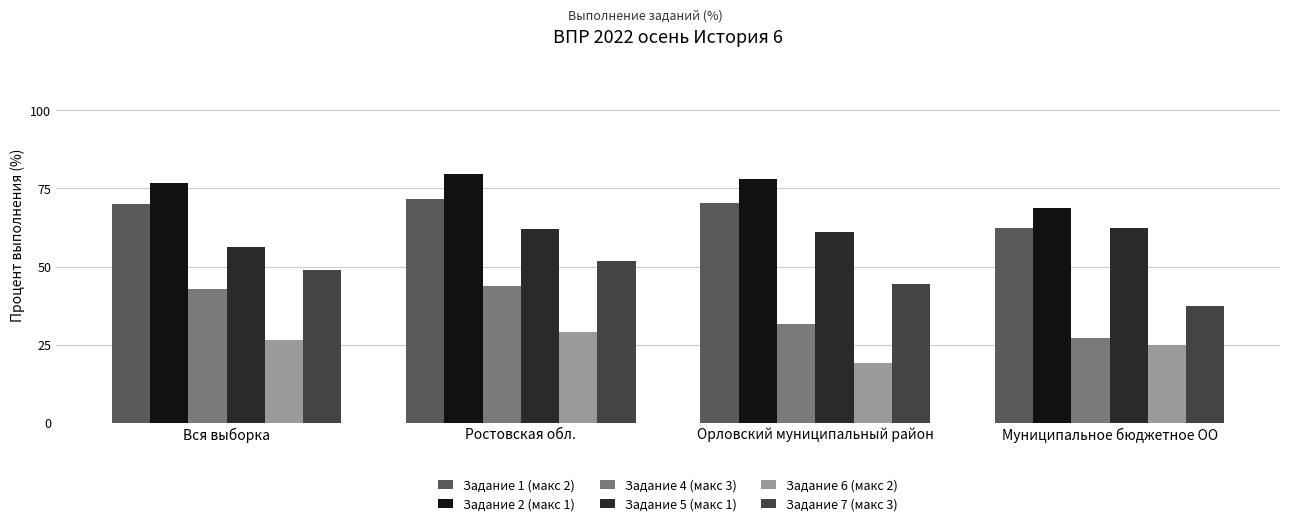

How many data points in Задание 6 (макс 2) are above 26?

2